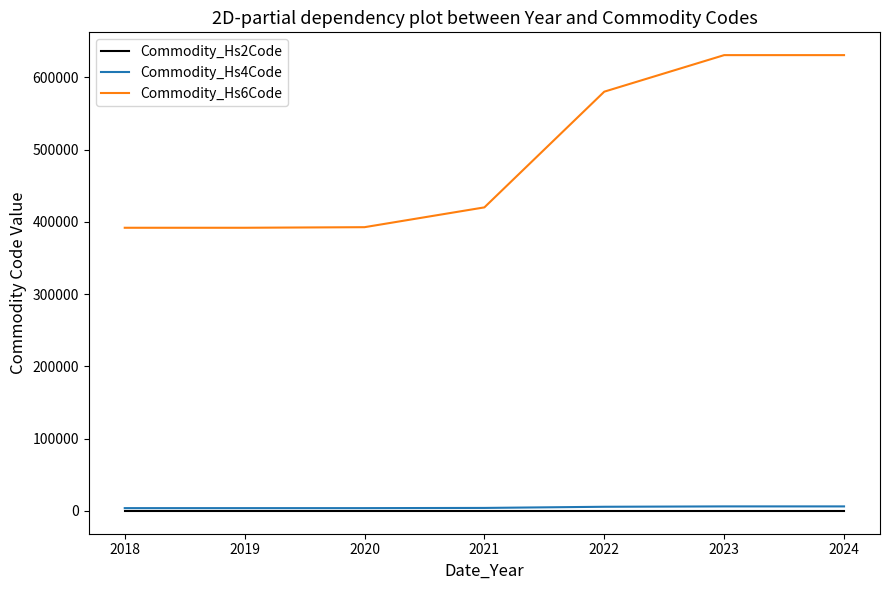

How many distinct data groups are displayed?

3